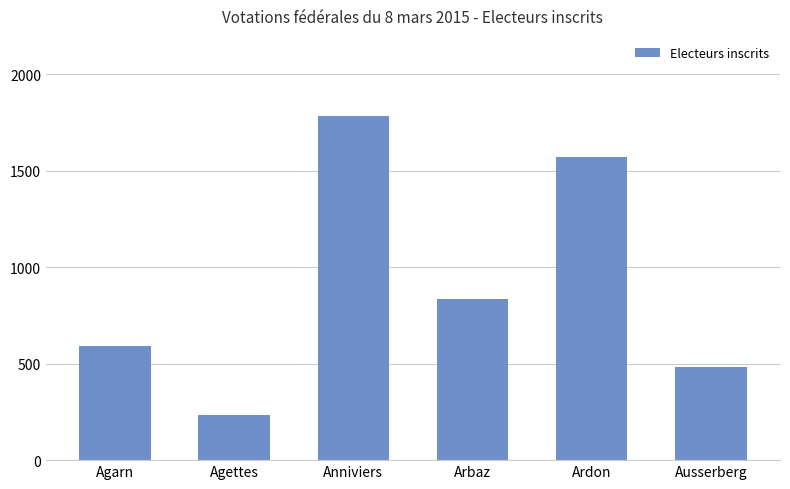

Which has a higher value, Agarn or Anniviers?

Anniviers